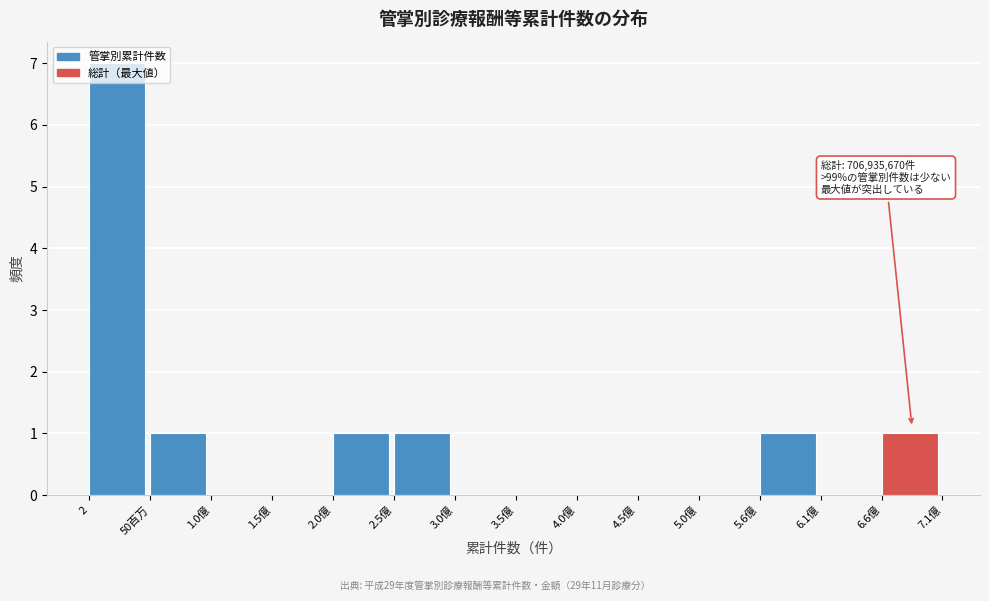

True or false: the data shows 0 at 1.0億.

True